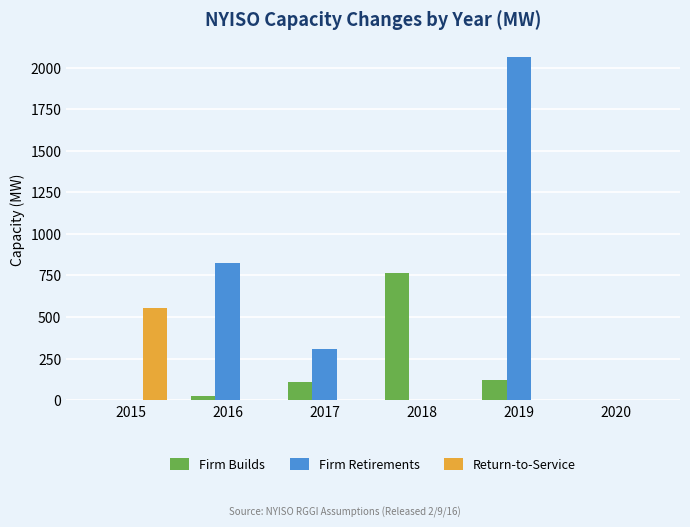

Is it true that Firm Retirements equals 2066.9 at 2019?

True